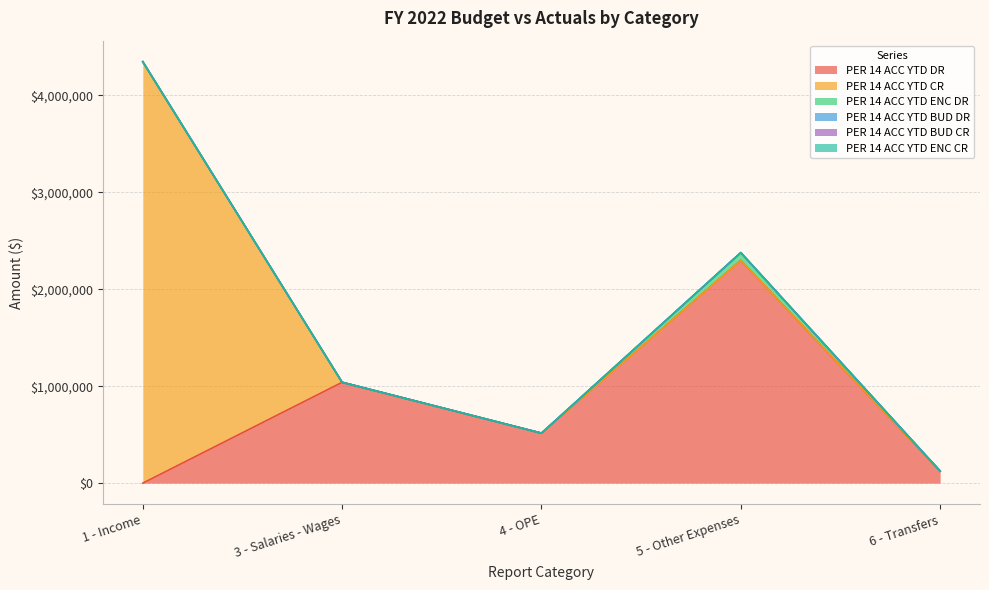

Where is PER 14 ACC YTD DR nearest to the value 1149200?

3 - Salaries - Wages